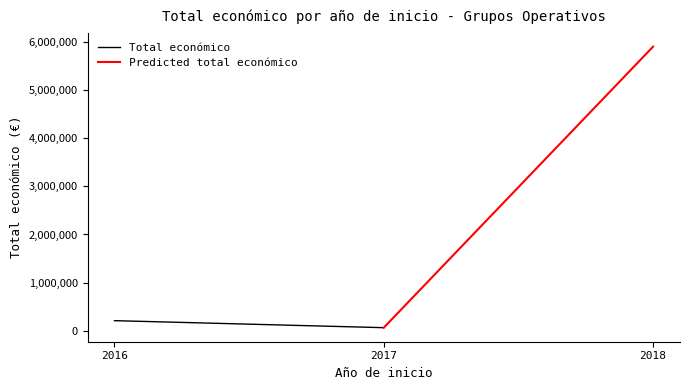

Which series has the largest range (max minus min)?

Predicted total económico